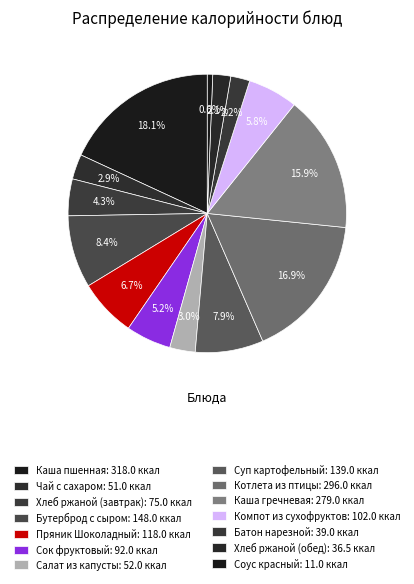

Which slice is the smallest?

Соус красный